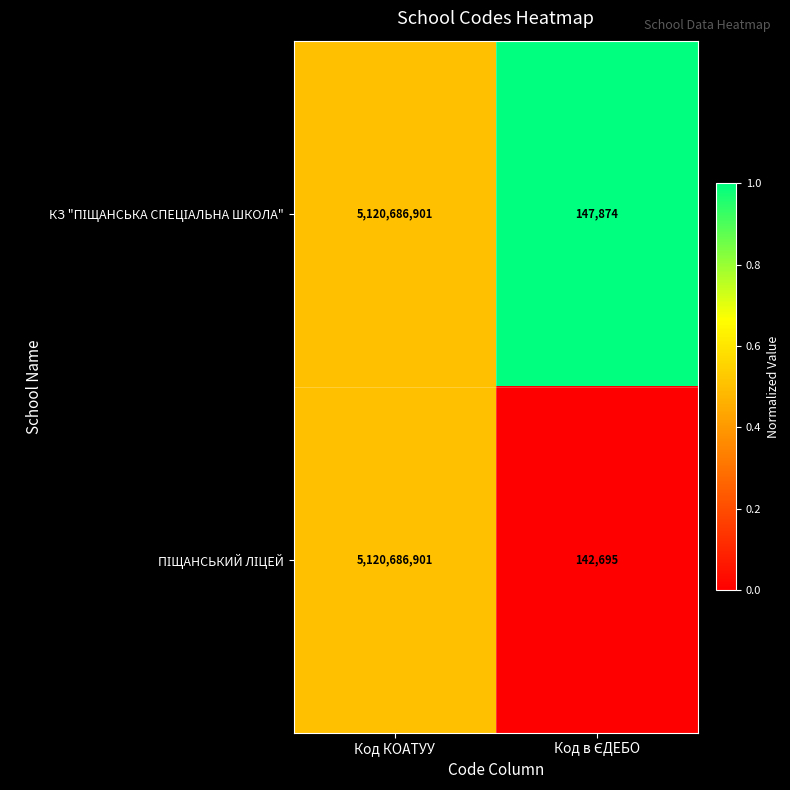

What is the smallest value displayed?

142695